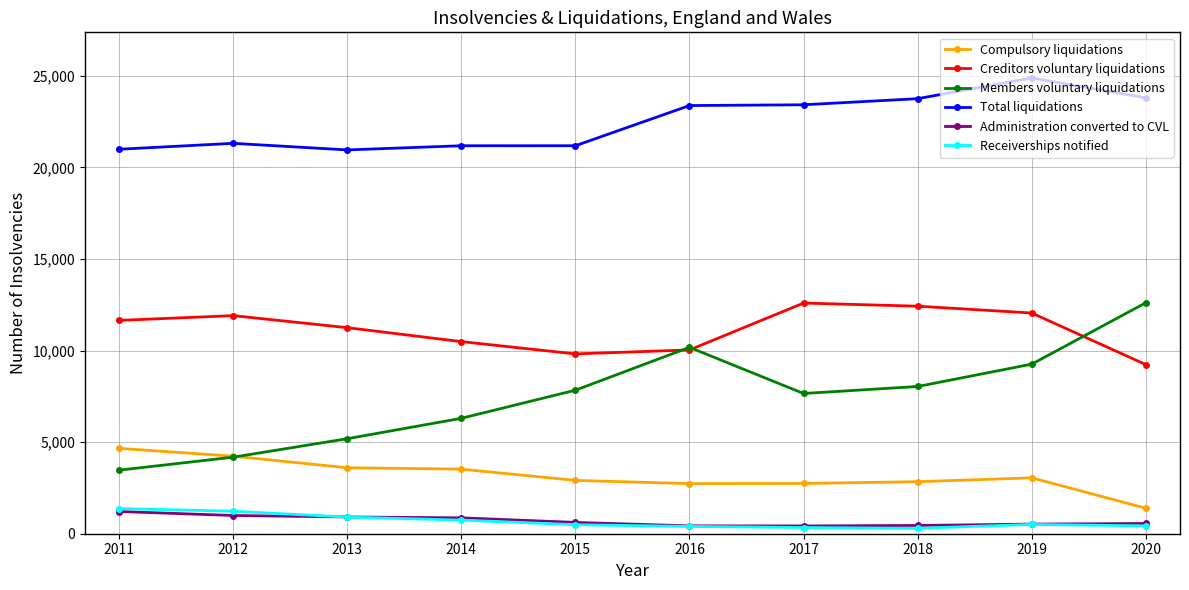

At how many categories does at least one series exceed 12466?

10